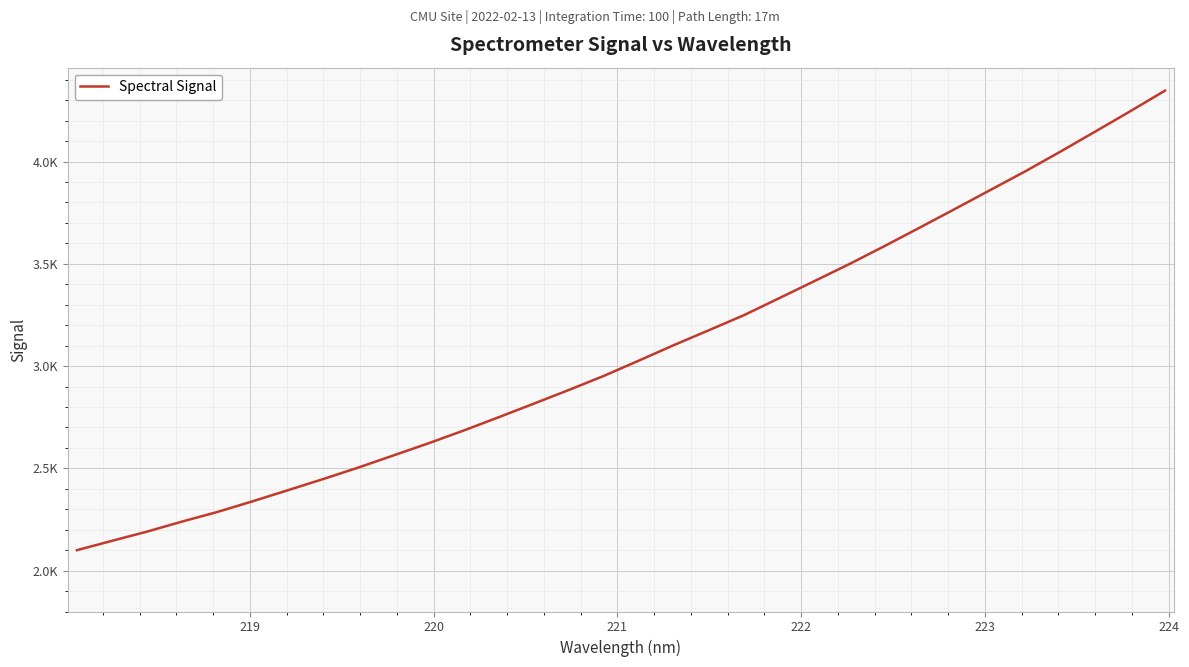

Does the chart display data point markers on the line(s)?

No